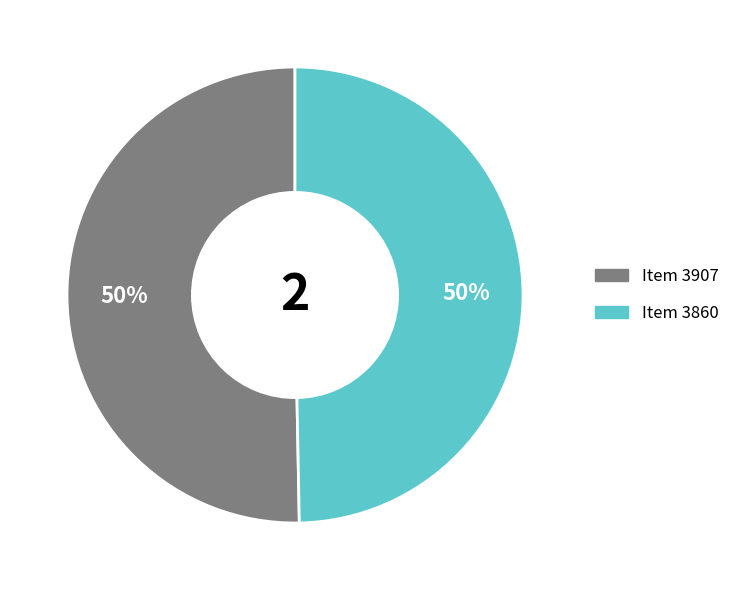

To the nearest percent, what is the average slice percentage?

50%